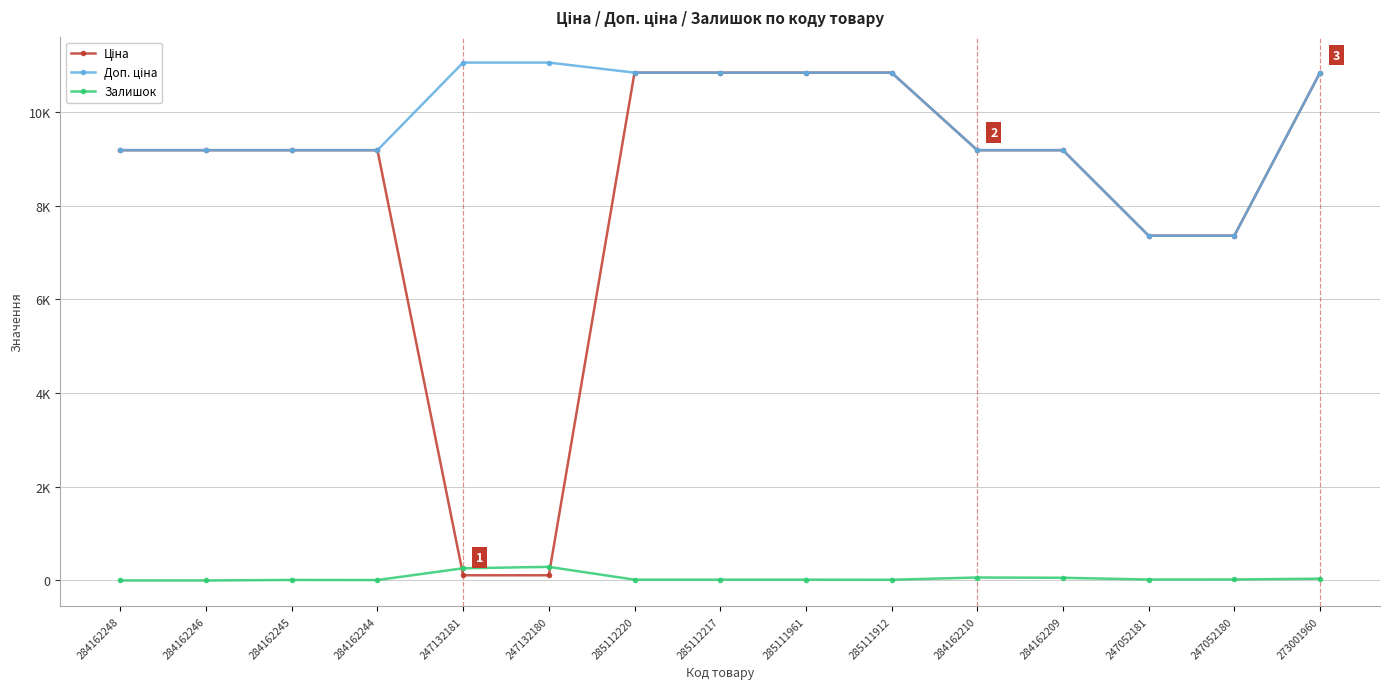

Does the chart have visible grid lines?

Yes